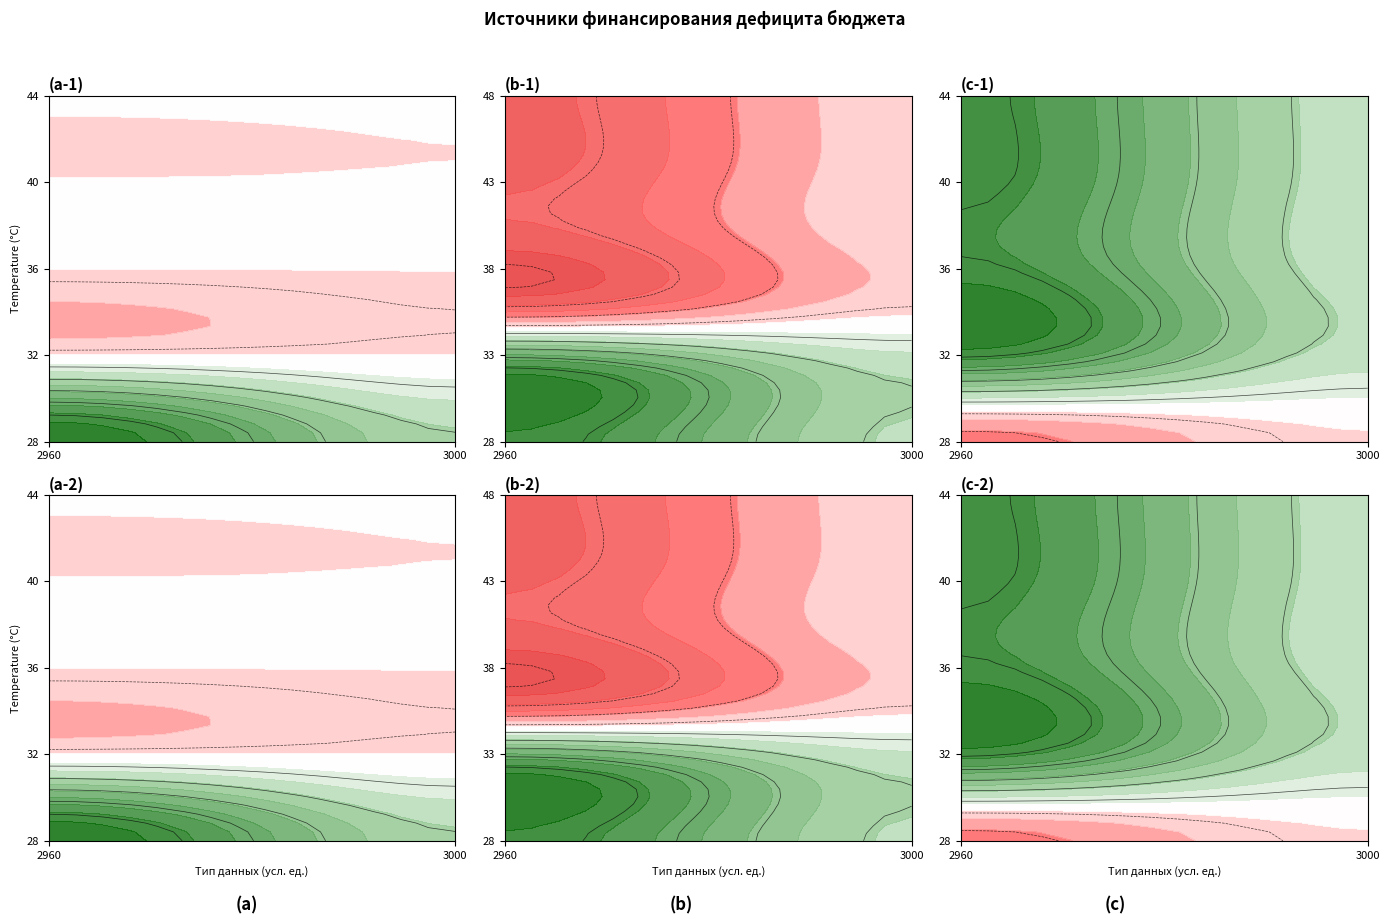

How many positive values does the Источники финансирования дефицитов бюджетов series have?

7